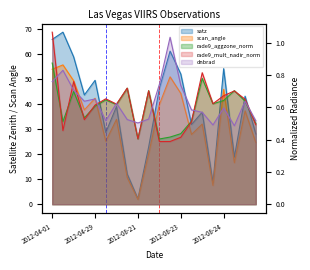

In rade9_mult_nadir_norm, how many points are lower than both neighbors (excluding endpoints)?

6